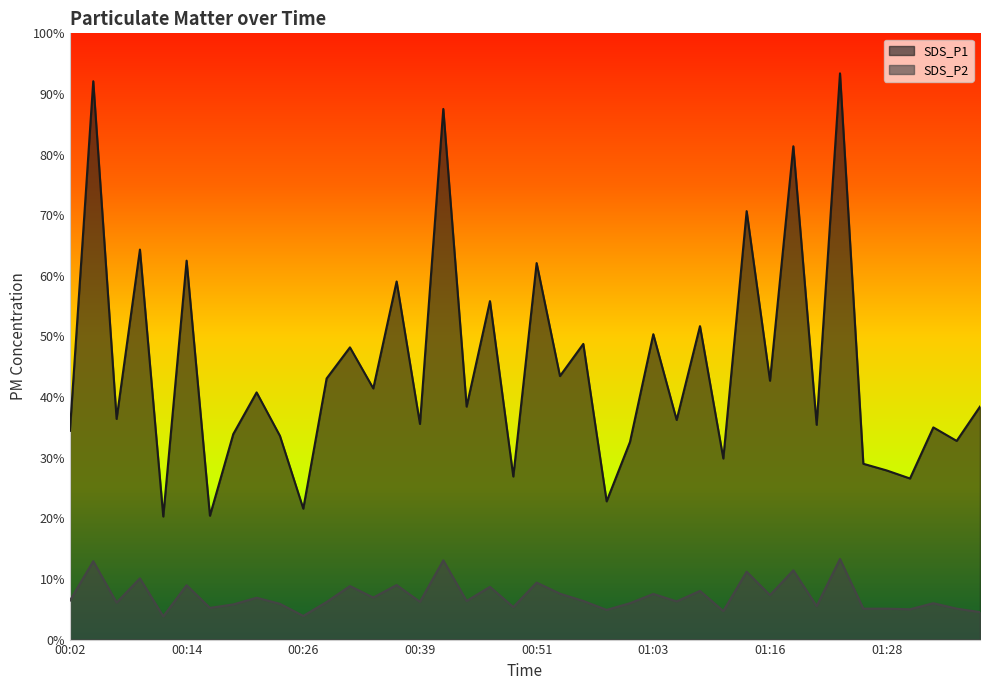

How many distinct data groups are displayed?

2